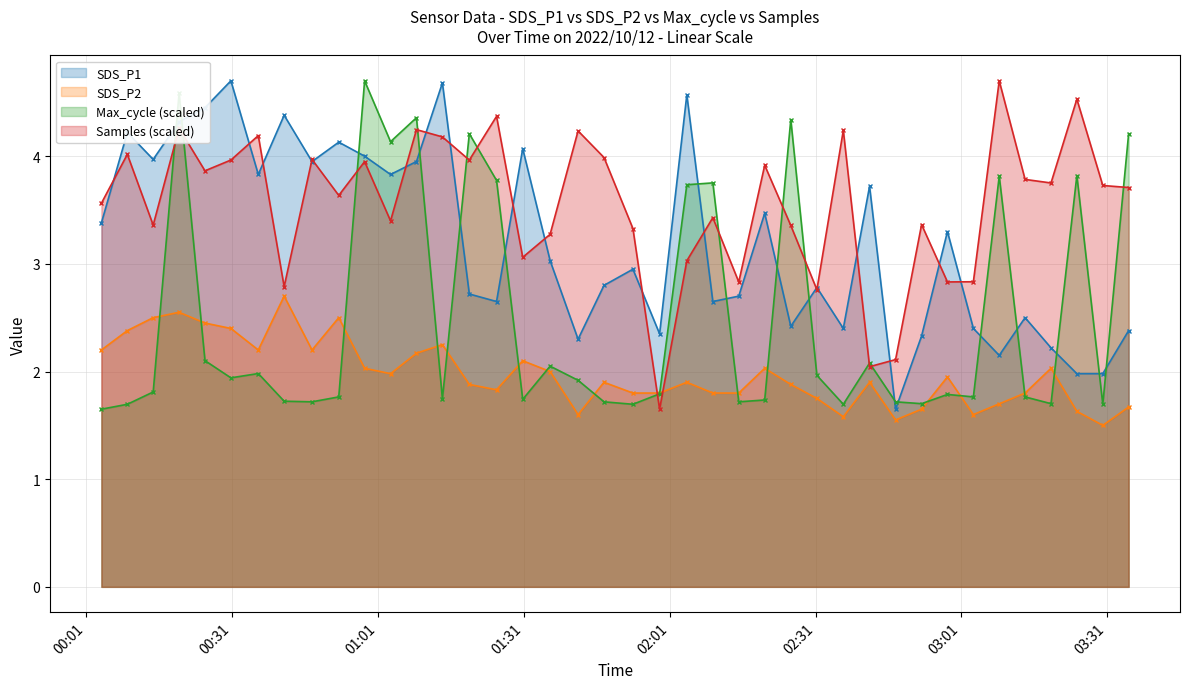

At which category is the sum across all series the highest?

2022/10/12 00:20:07